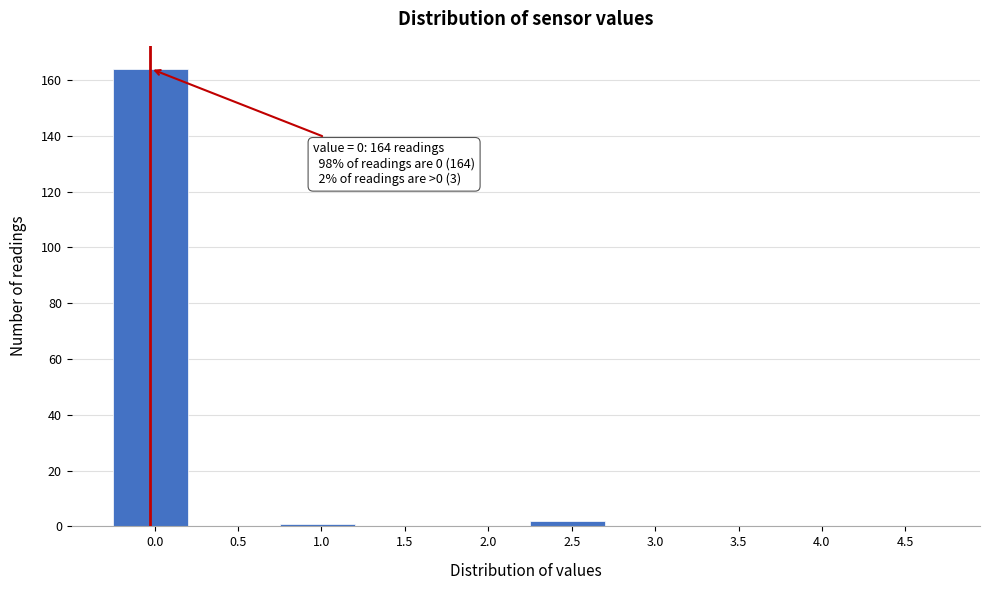

Reading right to left, what are all the values shown in this chart?

4.5=0	4.0=0	3.5=0	3.0=0	2.5=2	2.0=0	1.5=0	1.0=1	0.5=0	0.0=164